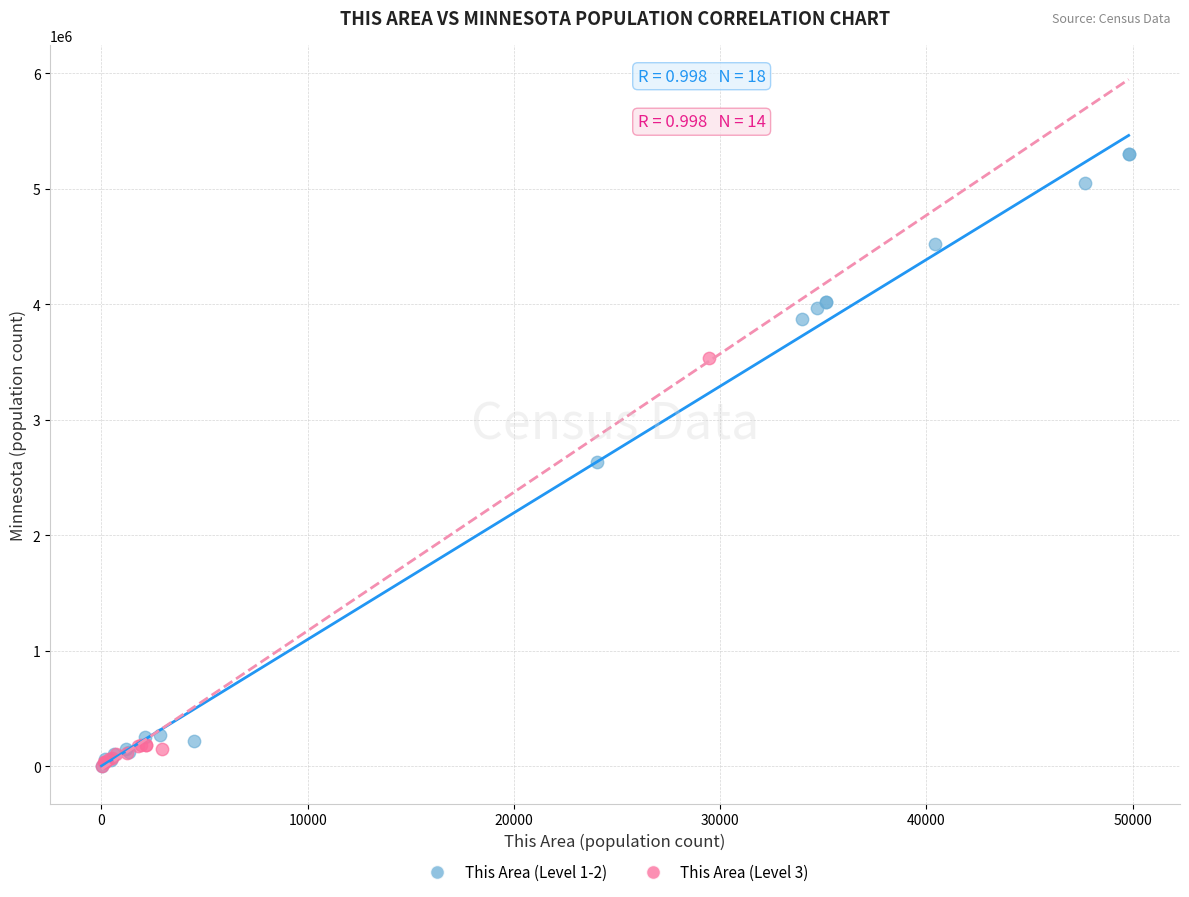

Which series has the widest spread of Y values?

This Area (Level 1-2)